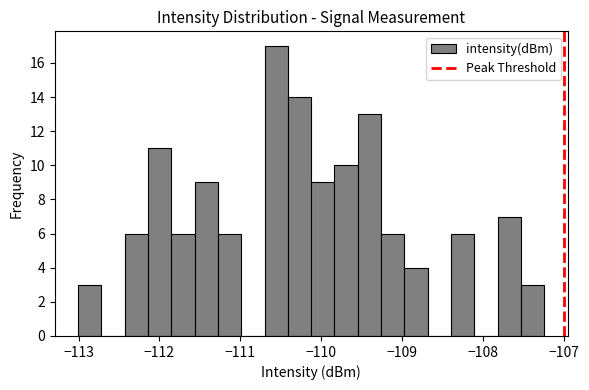

Read against the x-axis, roughly where is the centre of the tallest bar?

-110.6